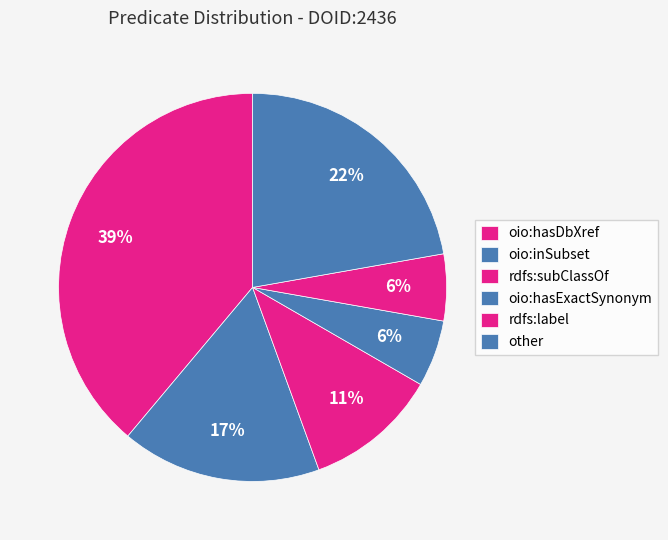

How many segments does this pie chart have?

6